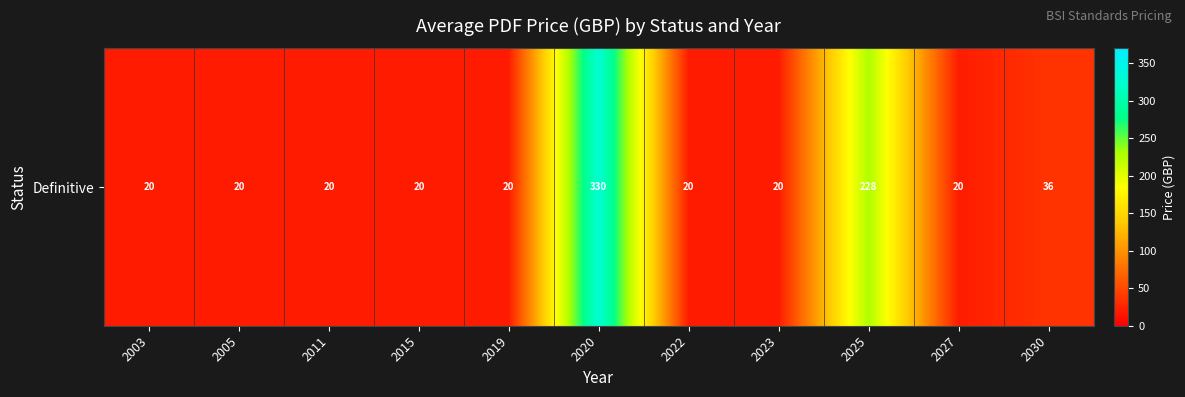

Reading left to right, what are all the values shown in this chart?

2003=20.0	2005=20.0	2011=20.0	2015=20.0	2019=20.0	2020=330.0	2022=20.0	2023=20.0	2025=228.4	2027=20.0	2030=36.0